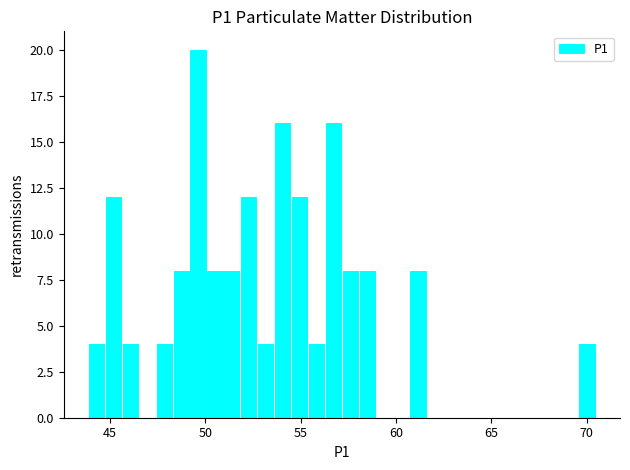

Around what value on the x-axis is the tallest bar? Give the approximate position of its centre, as read against the axis.

49.5